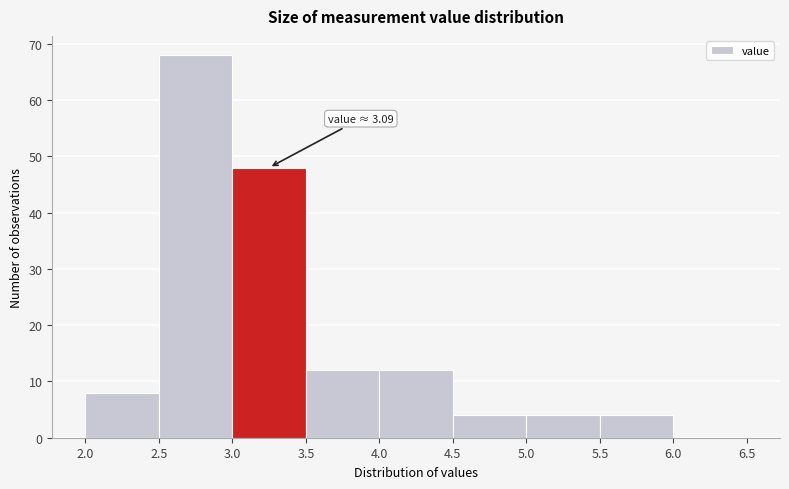

Which range on the x-axis has the tallest bar?

2.5 to 3.0